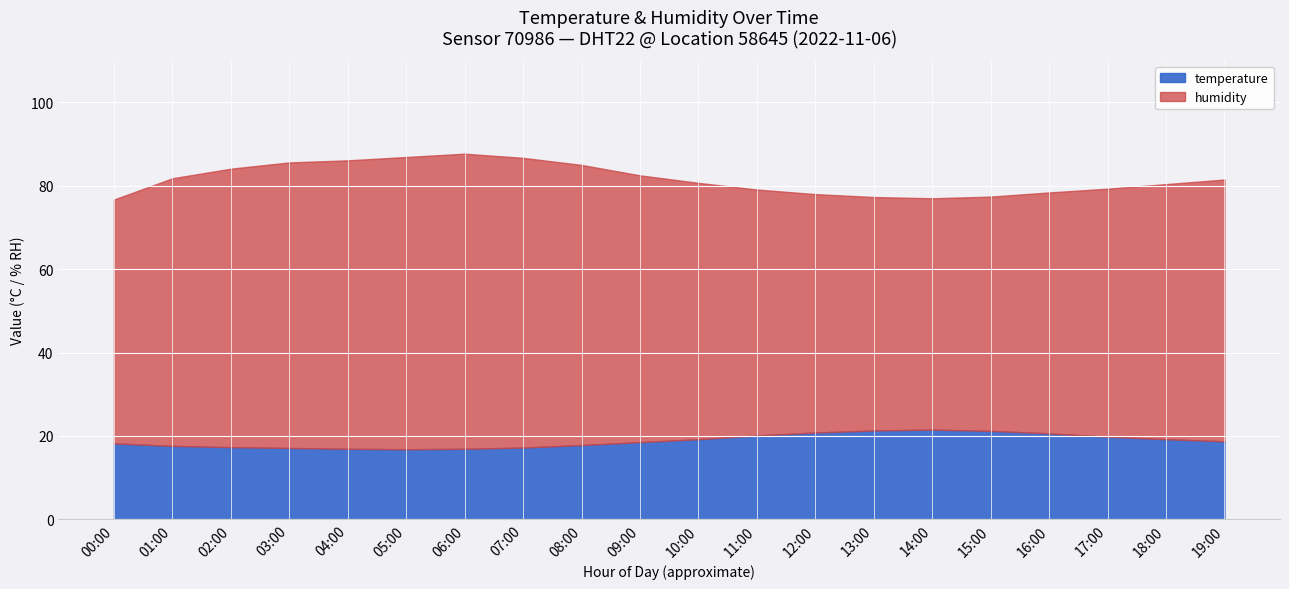

What is the label of the 4th point from the right?

16:00